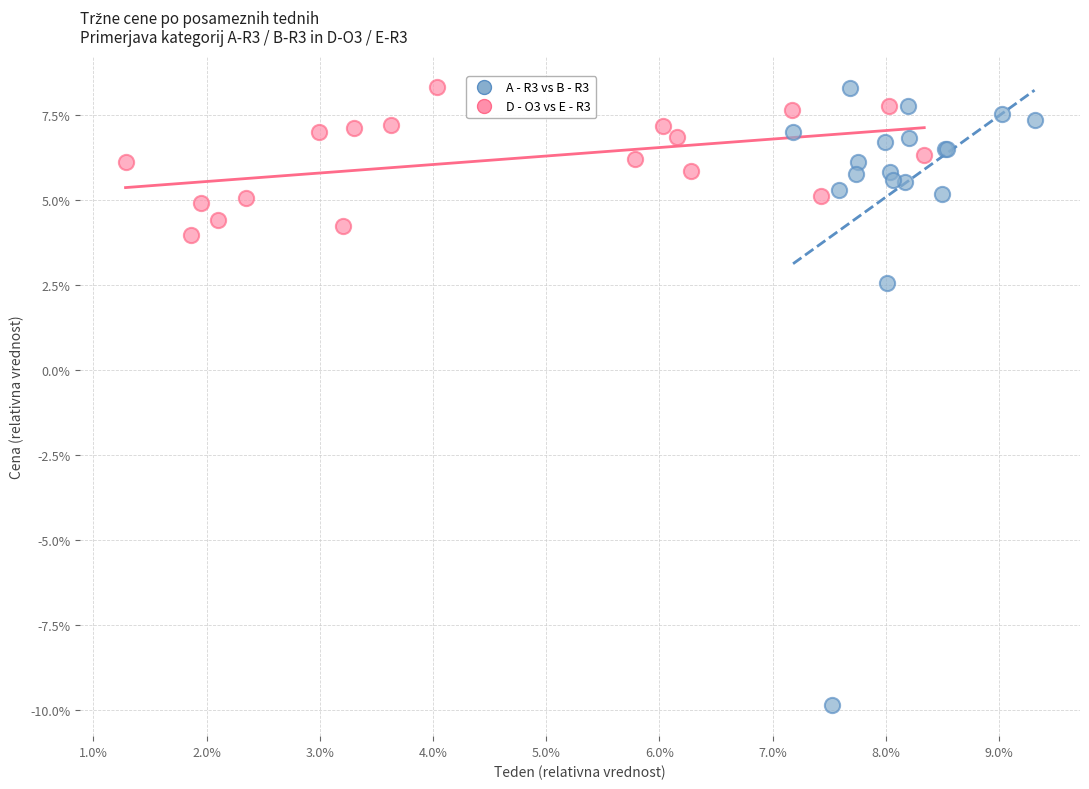

Which series reaches the minimum Y coordinate?

A - R3 vs B - R3